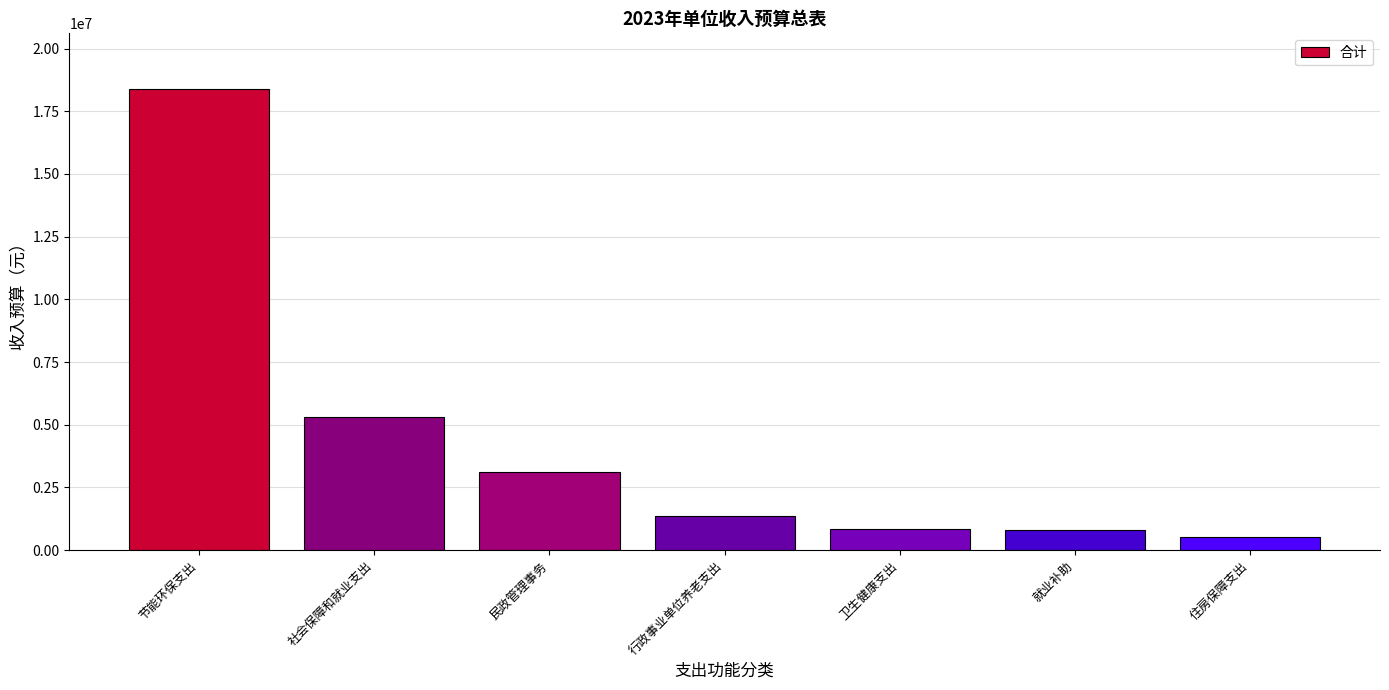

What is the minimum value shown in the chart?

507600